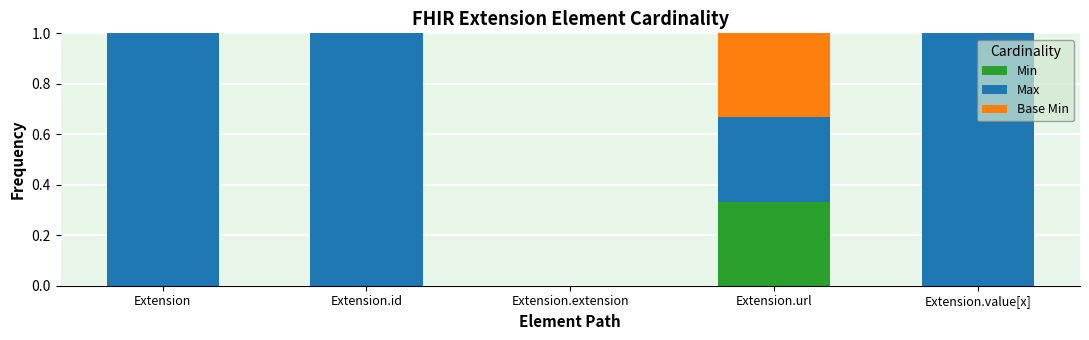

What is the average value of the Min series?

0.1